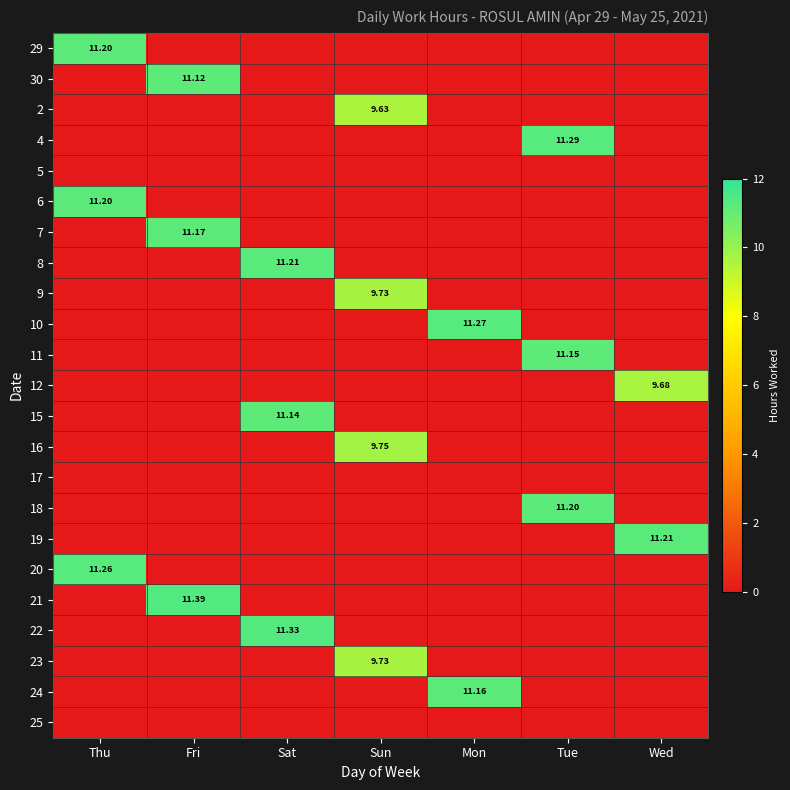

The value of 18 at Wed is -7.0. True or false?

False